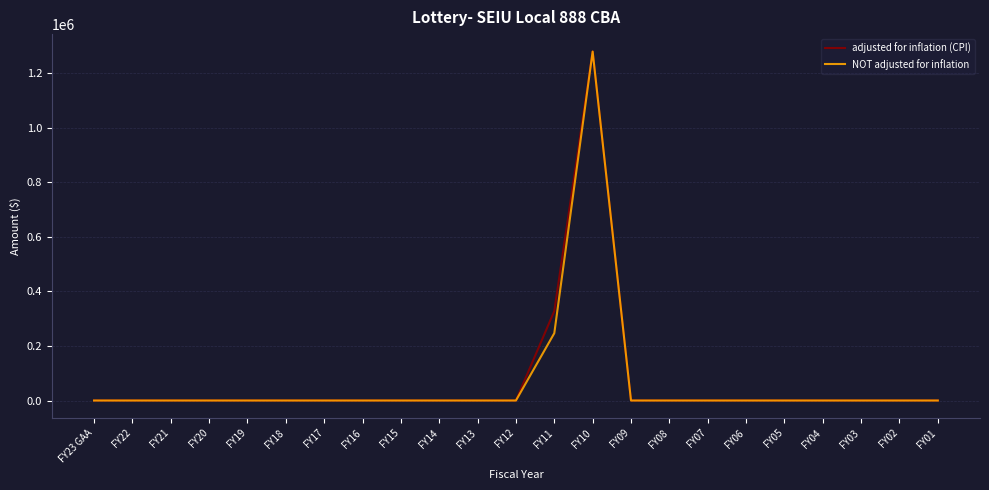

How many lines are shown in the chart?

2